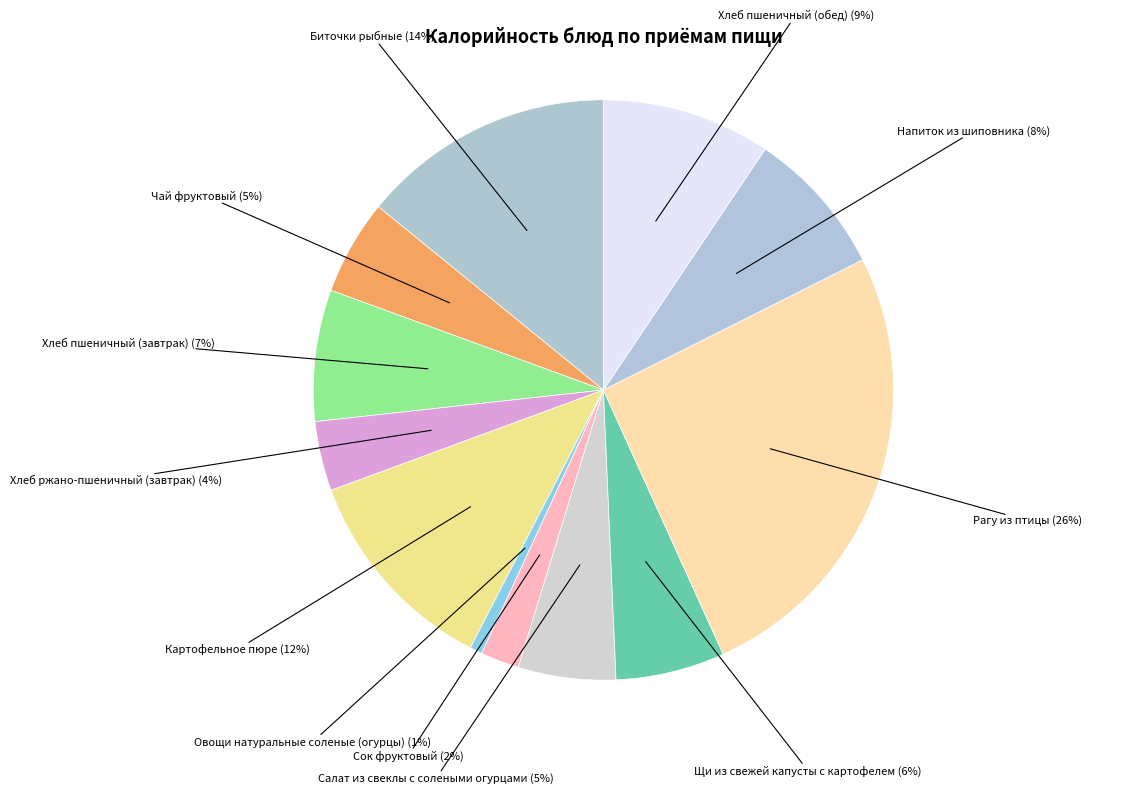

Does Напиток из шиповника account for over 50% of the chart?

No